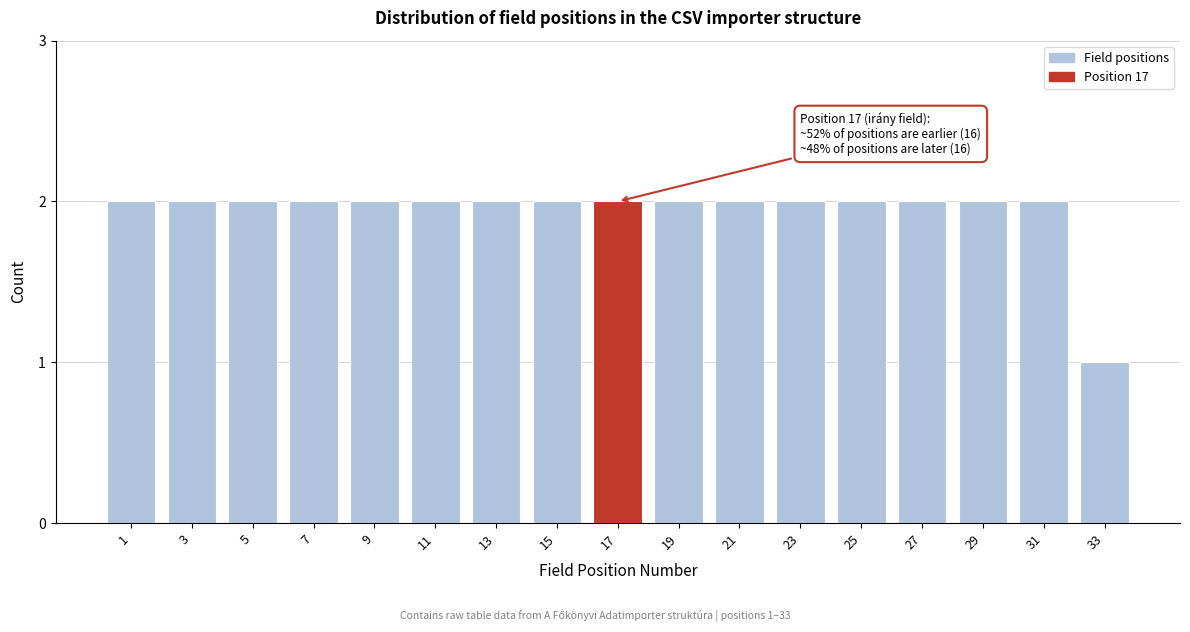

Reading left to right, transcribe all the data shown in this chart.

2	2	2	2	2	2	2	2	2	2	2	2	2	2	2	2	1